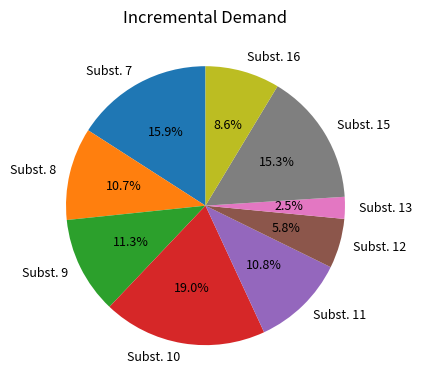

Which slice is the smallest?

Subst. 13